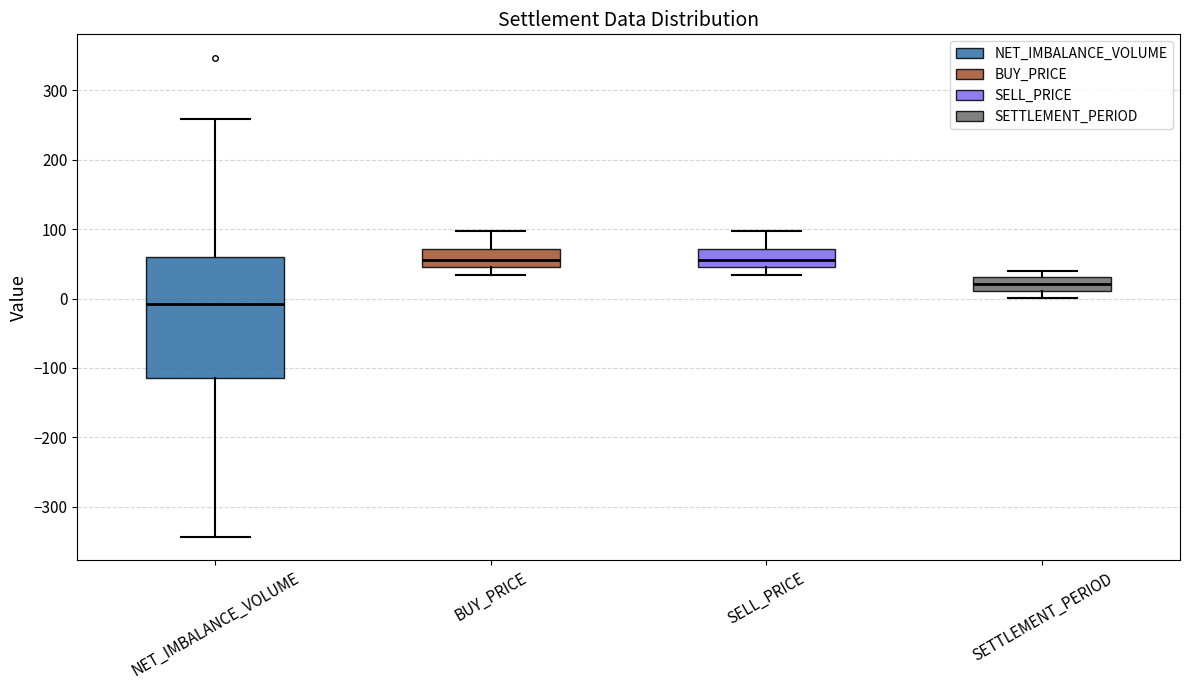

Where is the upper edge of the box for NET_IMBALANCE_VOLUME on the y-axis? The values are not printed on the chart, so give them approximately, as read against the axis.

60